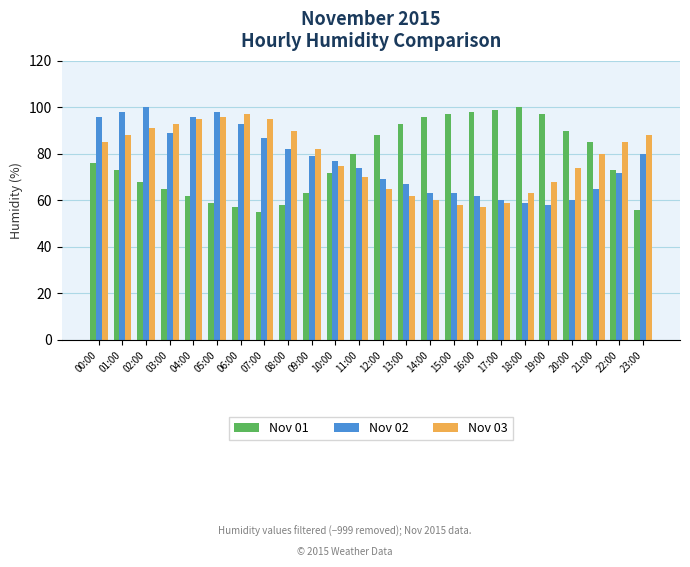

Is it true that Nov 03 equals 31 at 18:00?

False